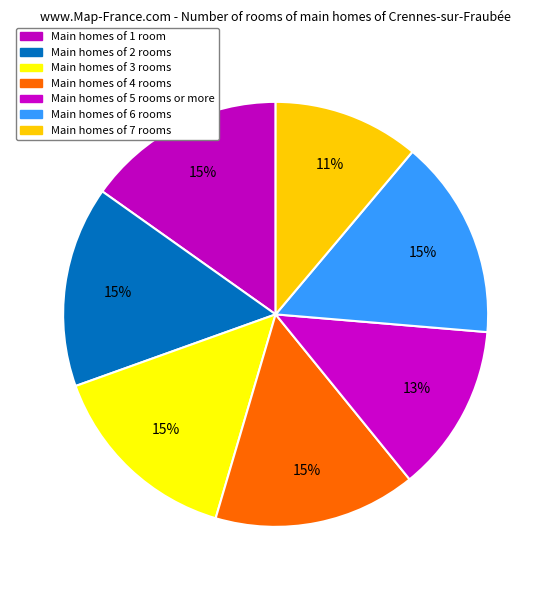

Is there a majority slice in this chart?

No